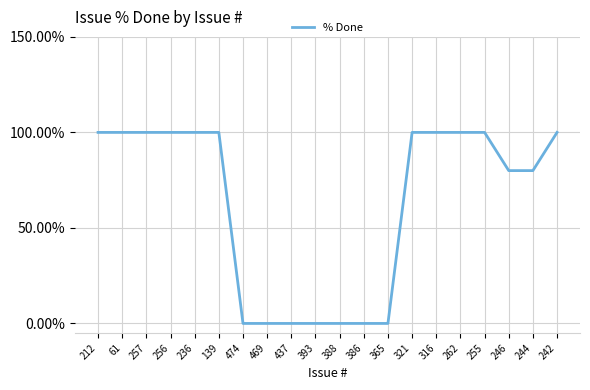

What is the sum of the values at 255 and 469?

1.0